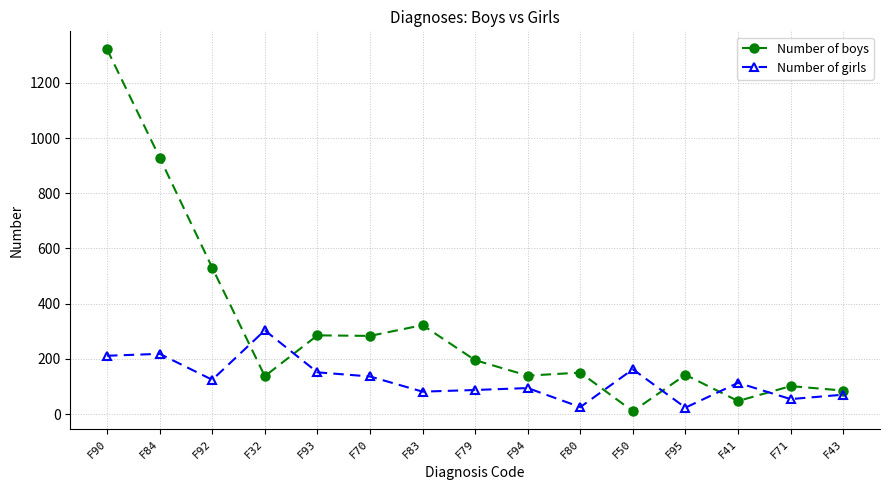

What is the difference between the highest and lowest values at F43?

15